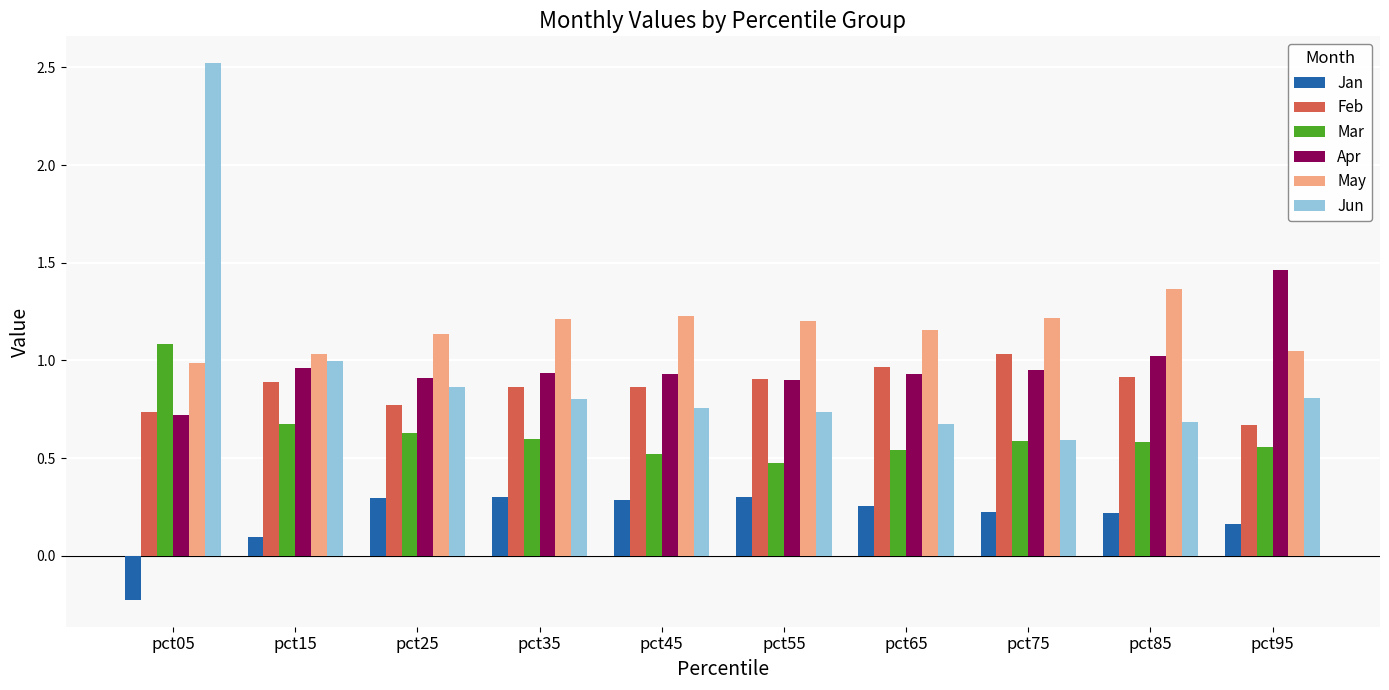

At which category is the sum across all series the highest?

pct05